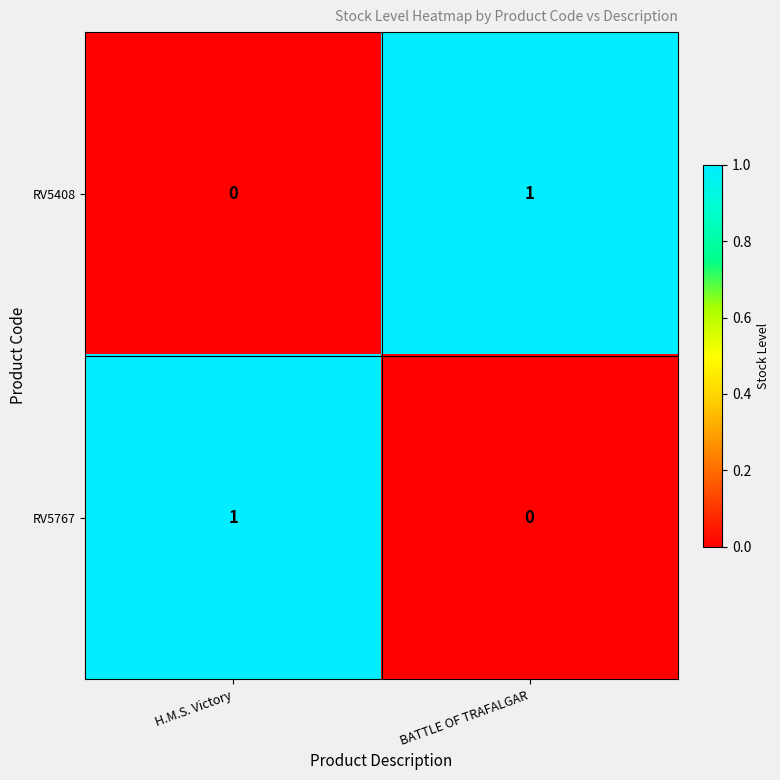

The RV5408 series shows 0 at BATTLE OF TRAFALGAR. True or false?

False